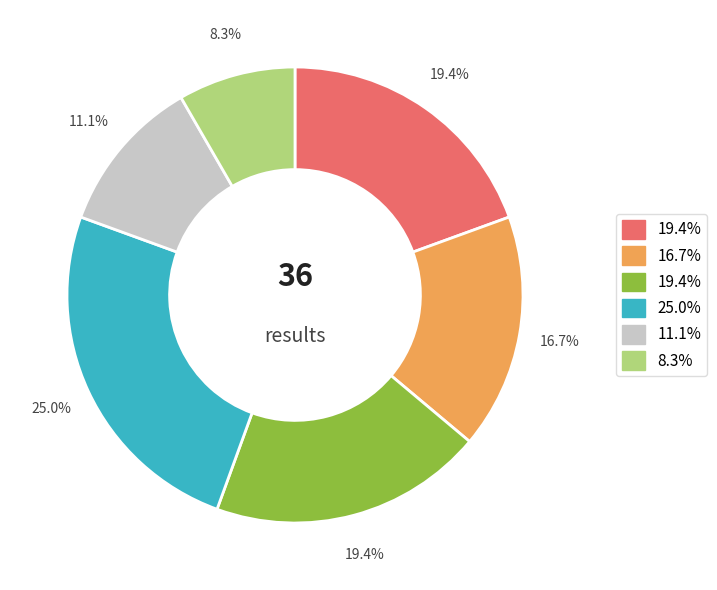

Is there any slice that represents more than half of the pie?

No